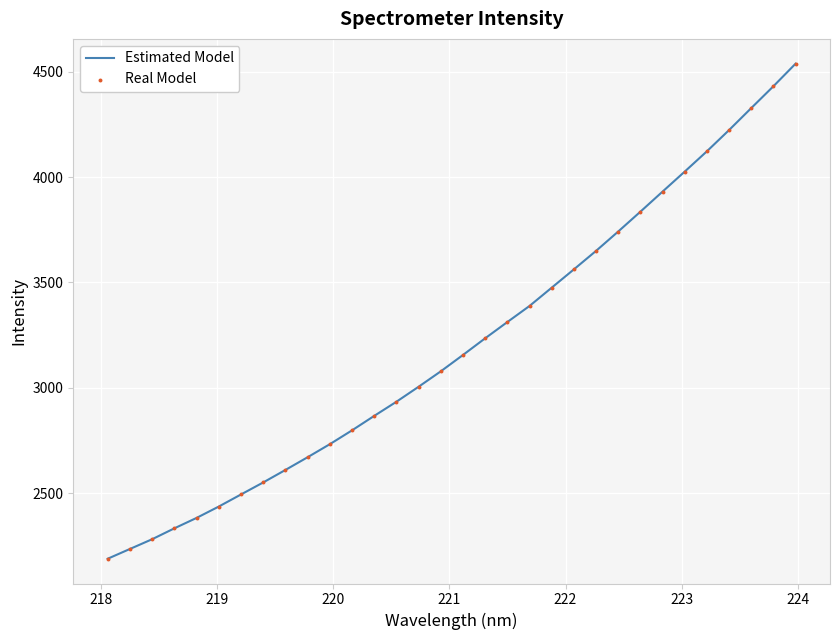

What is the difference between the maximum and minimum values?

2350.1